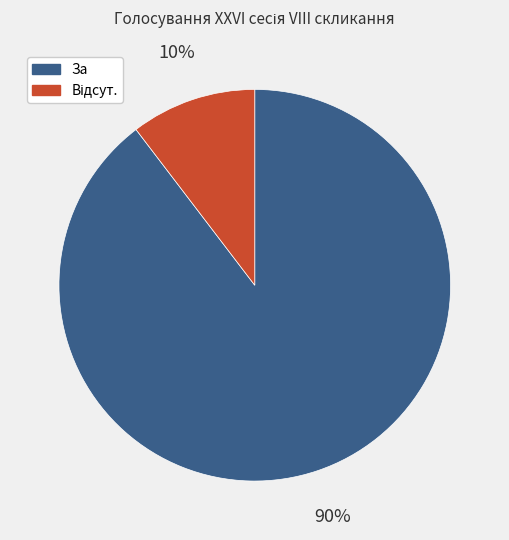

Is there any slice that represents more than half of the pie?

Yes